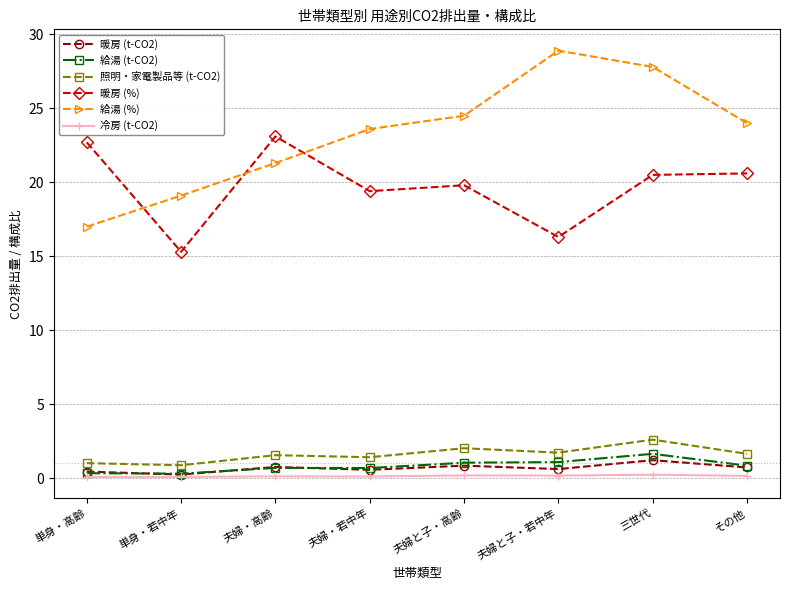

List the series in order of their peak value, lowest first.

冷房 (t-CO2), 暖房 (t-CO2), 給湯 (t-CO2), 照明・家電製品等 (t-CO2), 暖房 (%), 給湯 (%)